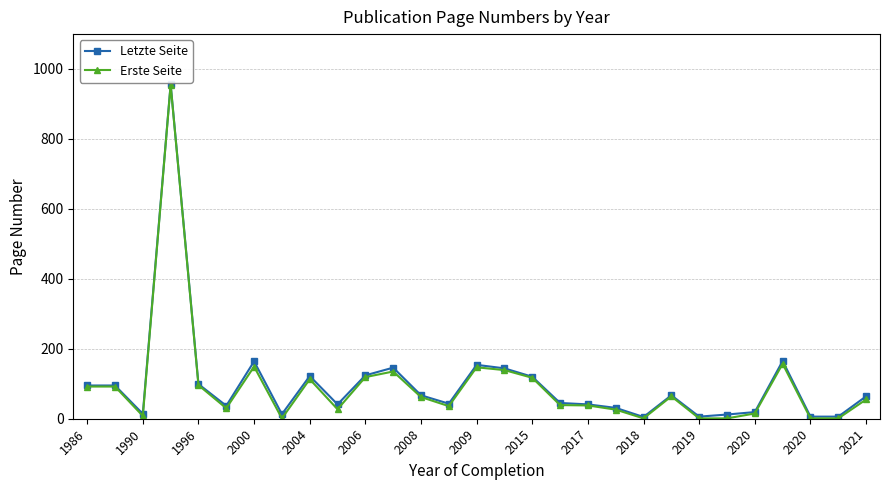

Which series has the largest range (max minus min)?

Erste Seite